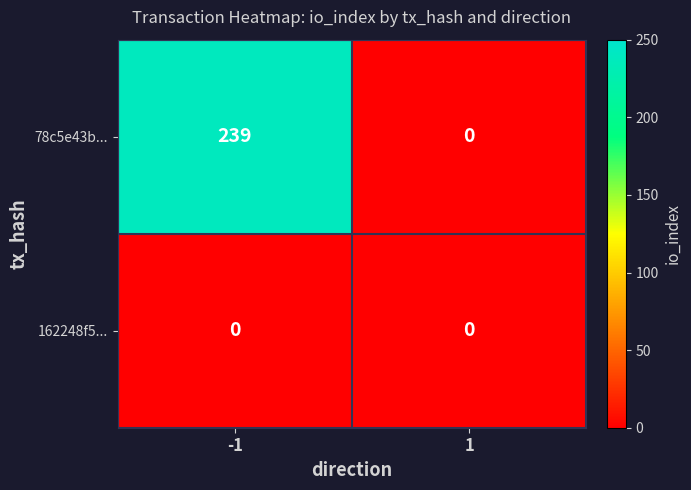

Which series has the largest total across all categories?

78c5e43b...